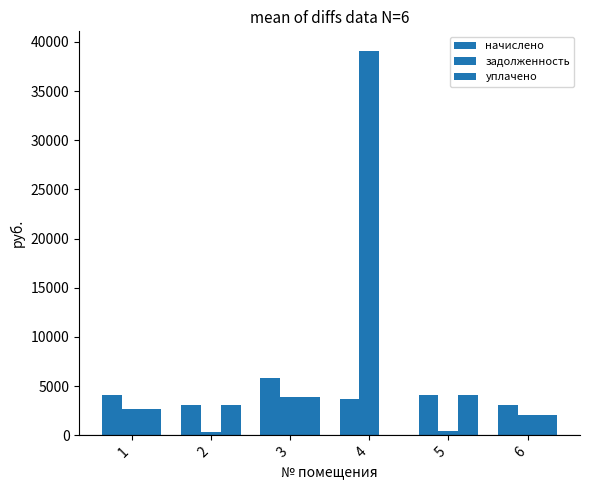

How many values in the уплачено series exceed 3095?

3